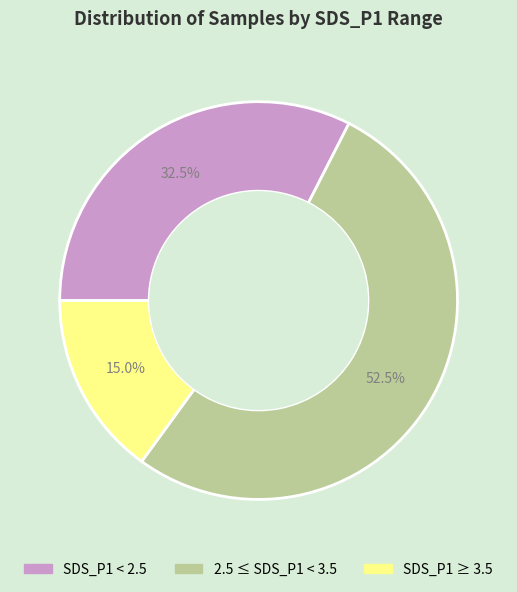

Is there a majority slice in this chart?

Yes